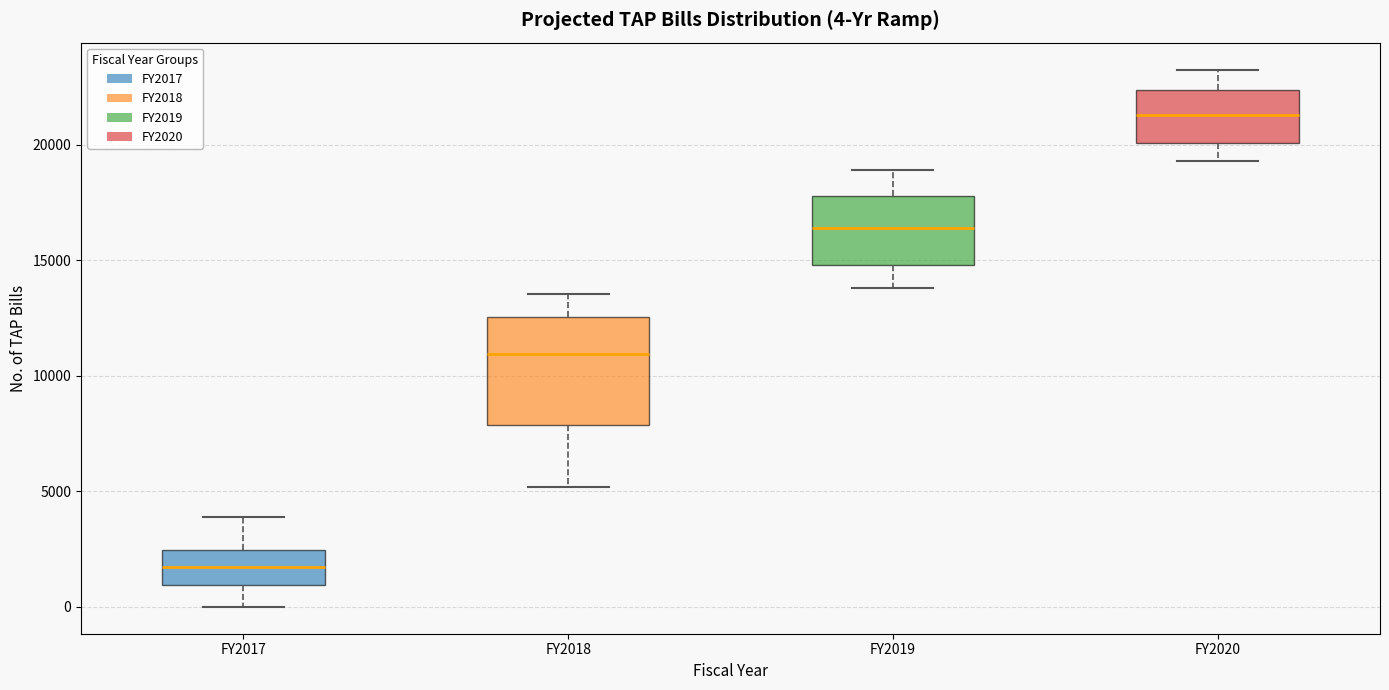

Which box is the tallest, from its lower edge to its upper edge?

FY2018